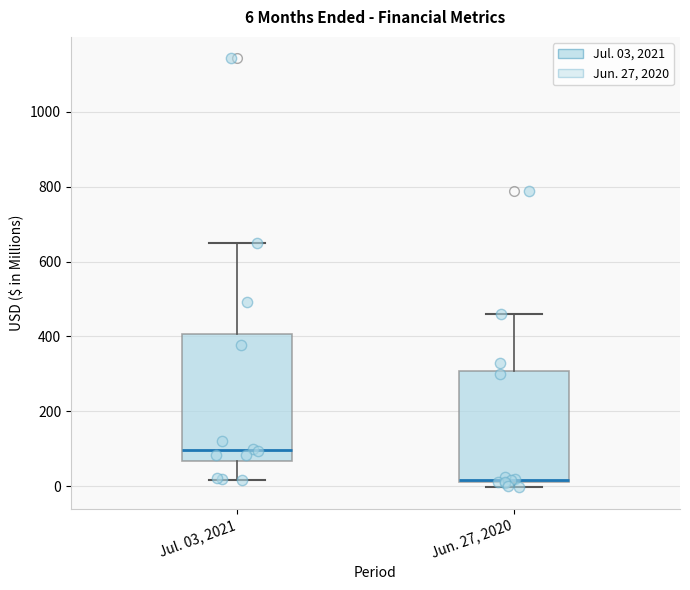

Which box's median line is the lowest?

Jun. 27, 2020